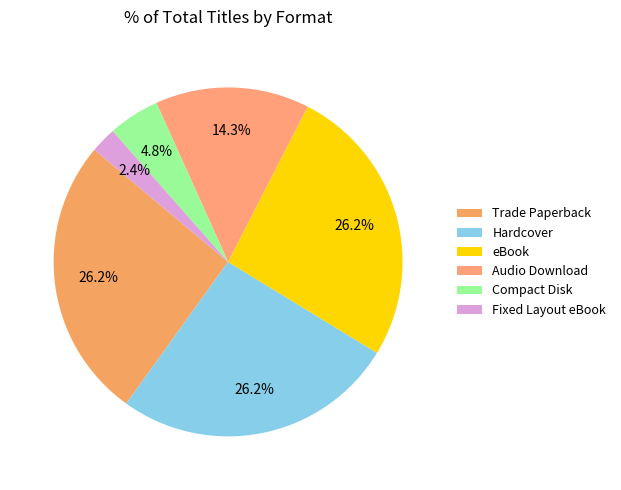

Count the number of slices in the pie.

6